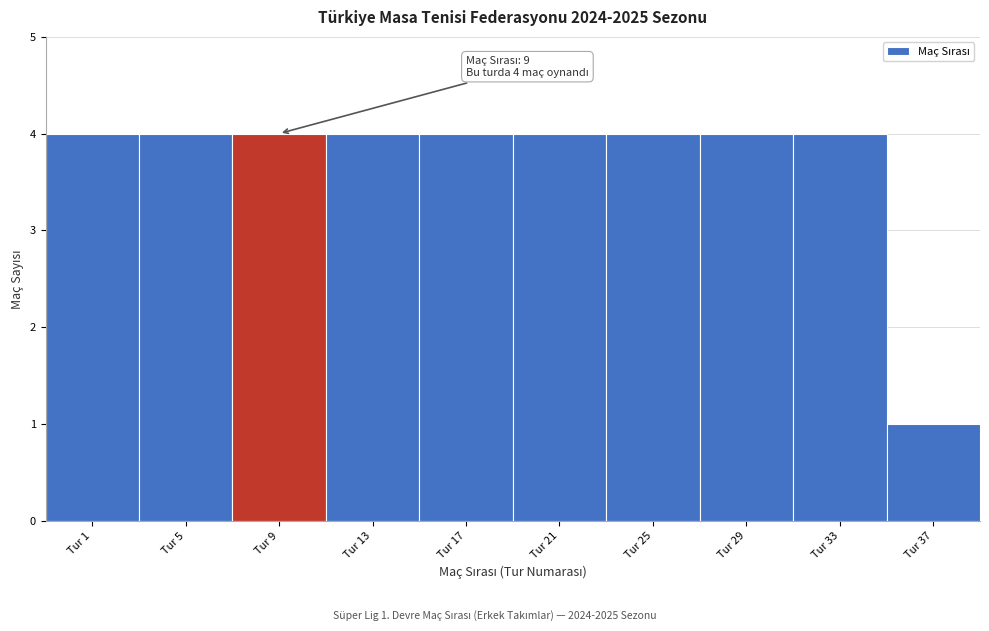

Reading left to right, list all the values displayed in this chart.

4	4	4	4	4	4	4	4	4	1